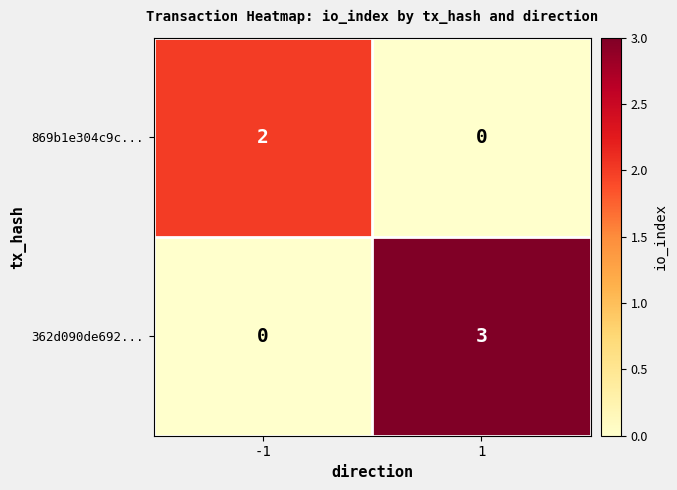

Which series changed the most between -1 and 1?

362d090de692...